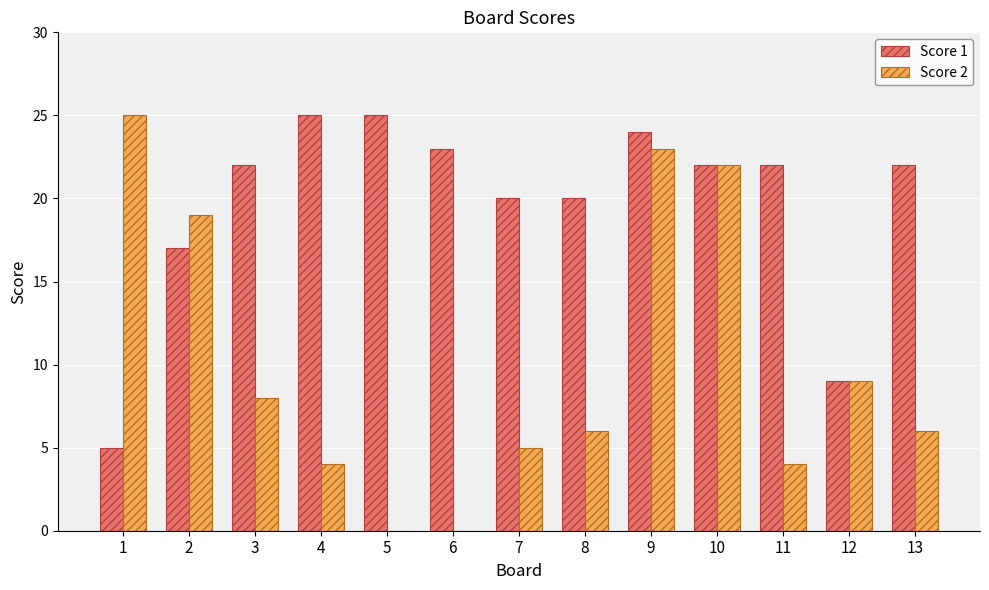

How many series are shown in this chart?

2